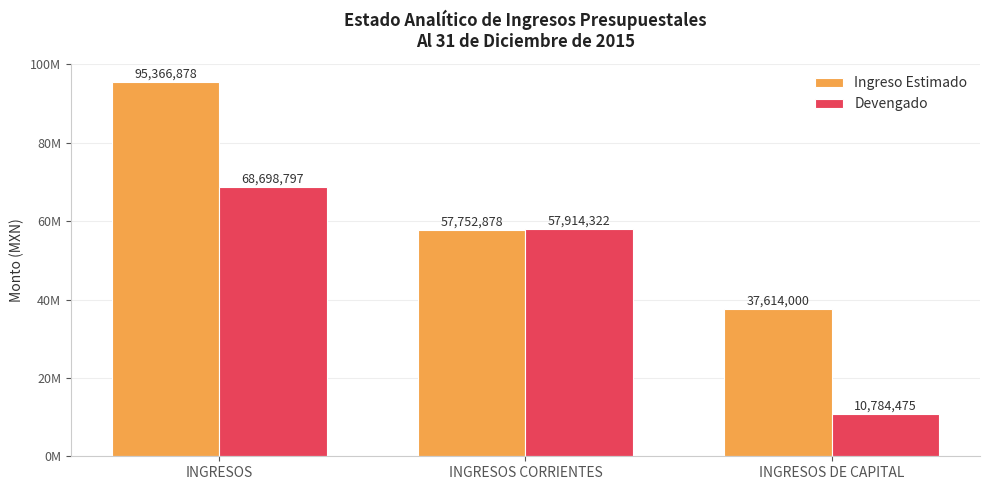

The Devengado series shows 57914321.7 at INGRESOS CORRIENTES. True or false?

True